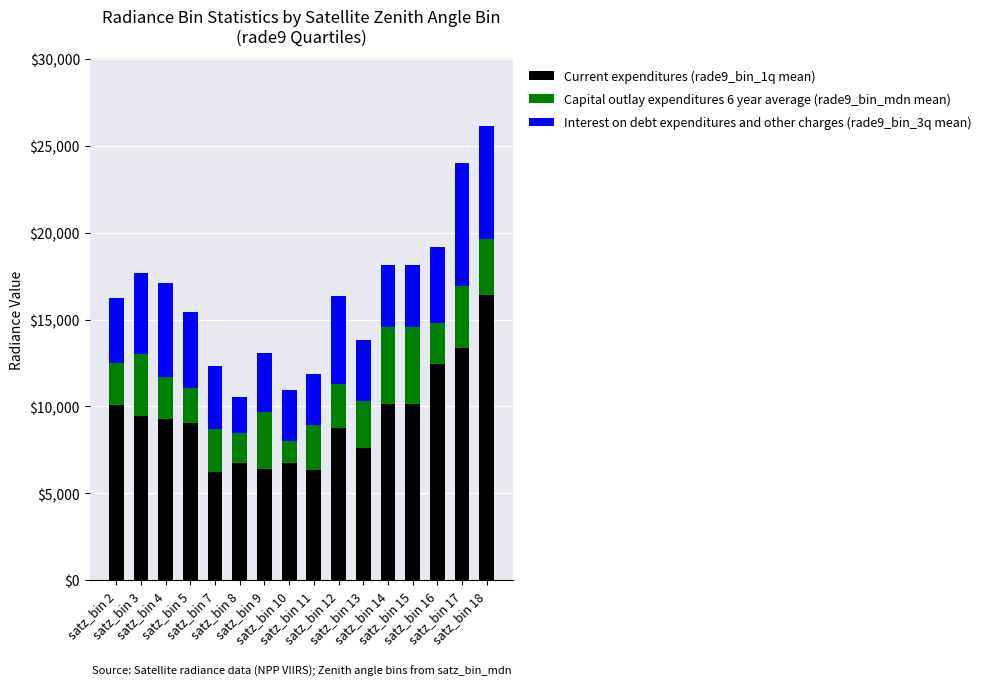

How many series are shown in this chart?

3